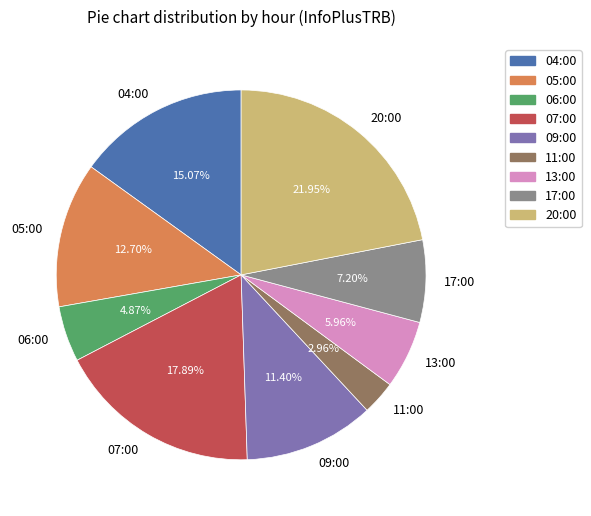

What percentage is the 05:00 slice, to the nearest percent?

13%